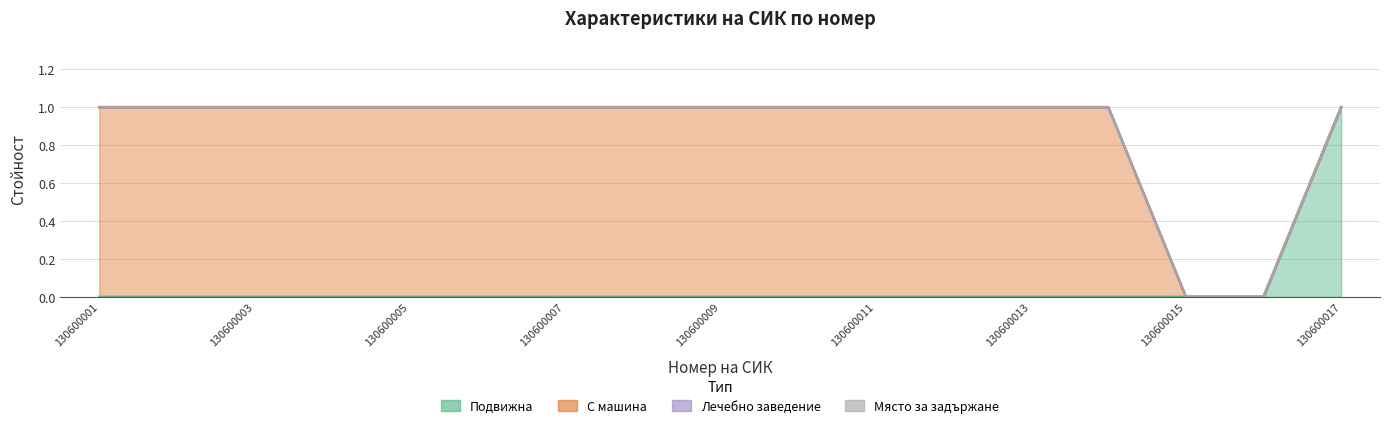

What is the value of the С машина point at the 13th from the left?

1